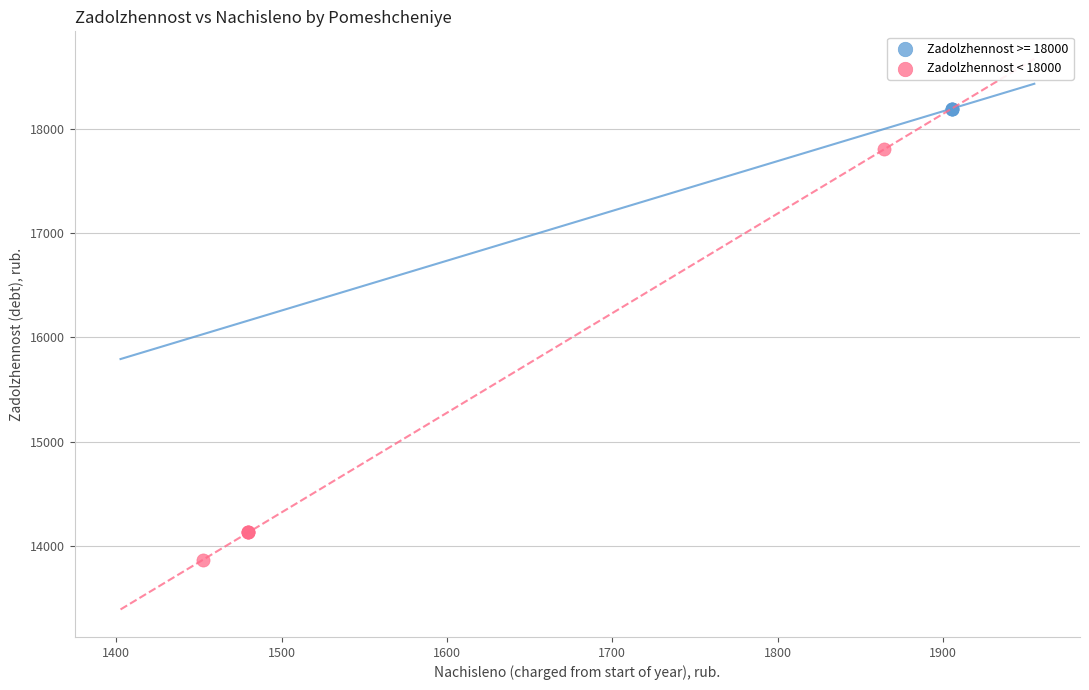

Which series contains the lowest Y value?

Zadolzhennost < 18000